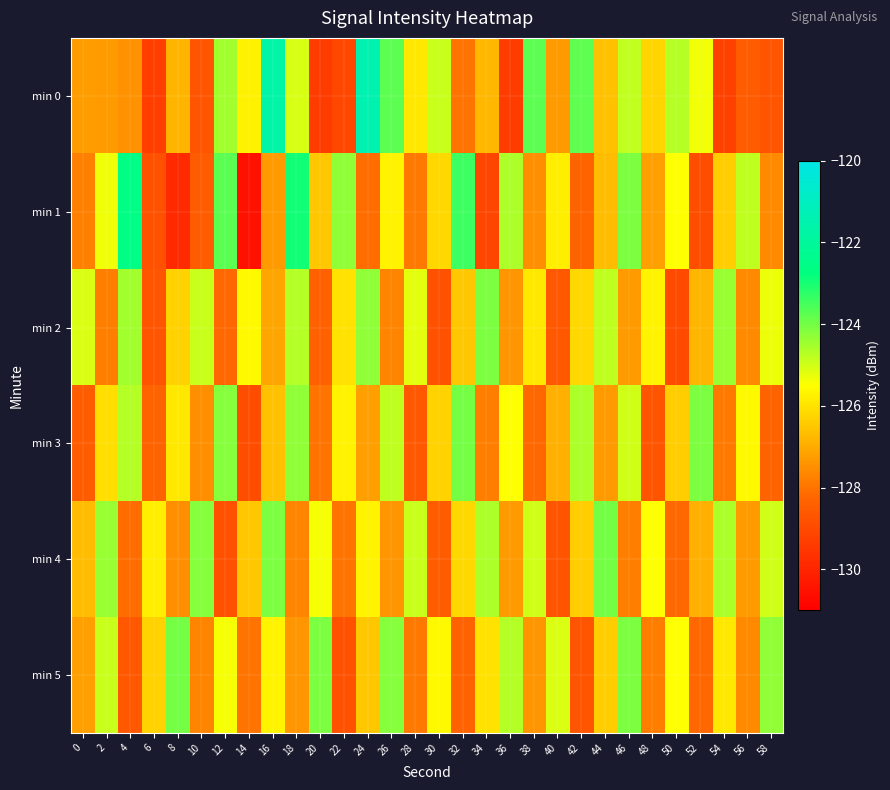

At which category does the chart reach its peak across all series?

24